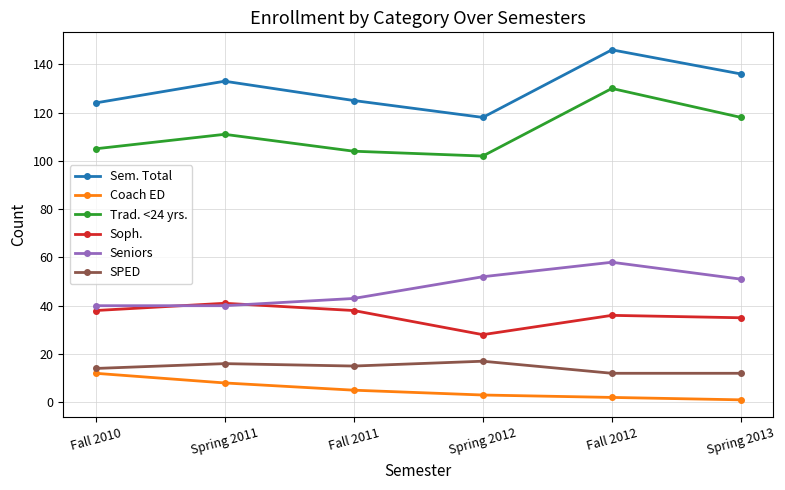

At which category is the sum across all series the highest?

Fall 2012